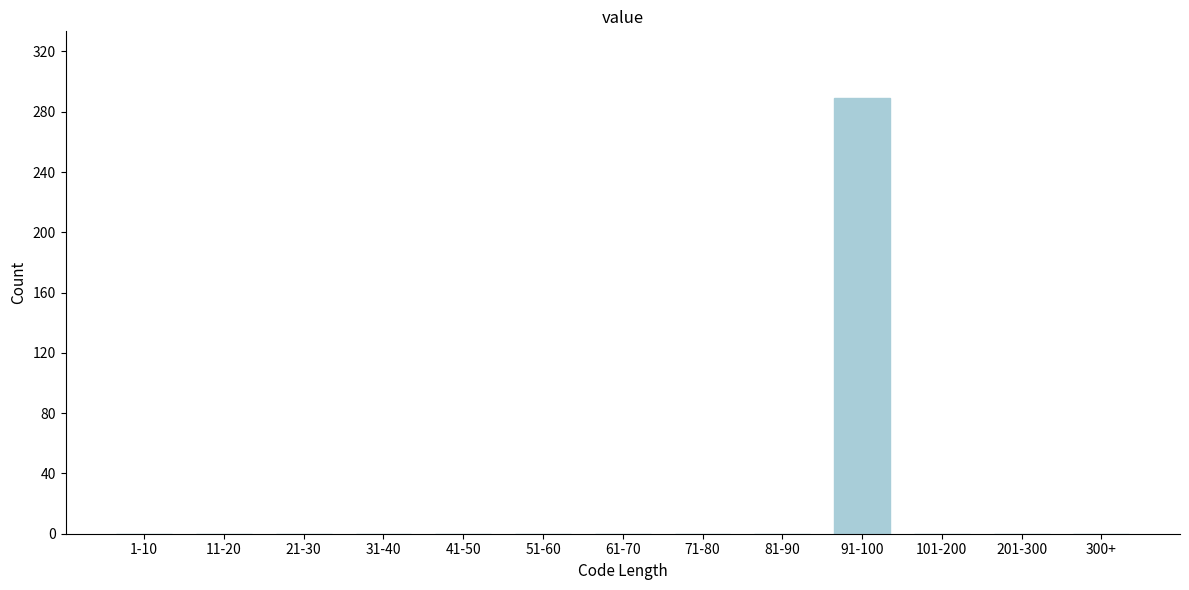

Reading left to right, list all the values displayed in this chart.

1-10=0	11-20=0	21-30=0	31-40=0	41-50=0	51-60=0	61-70=0	71-80=0	81-90=0	91-100=289	101-200=0	201-300=0	300+=0